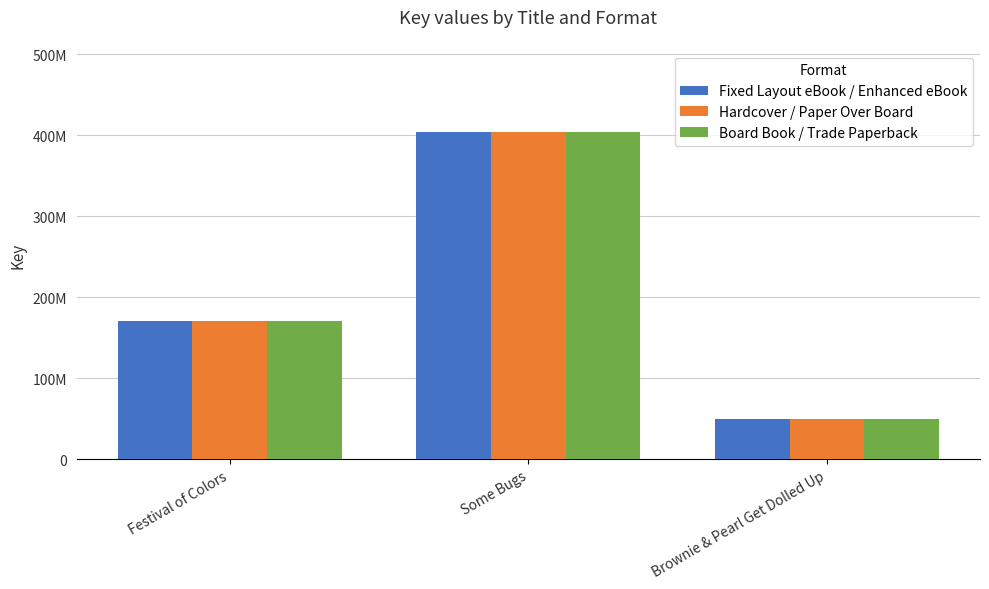

Are the bars grouped side by side (vs. stacked)?

Yes